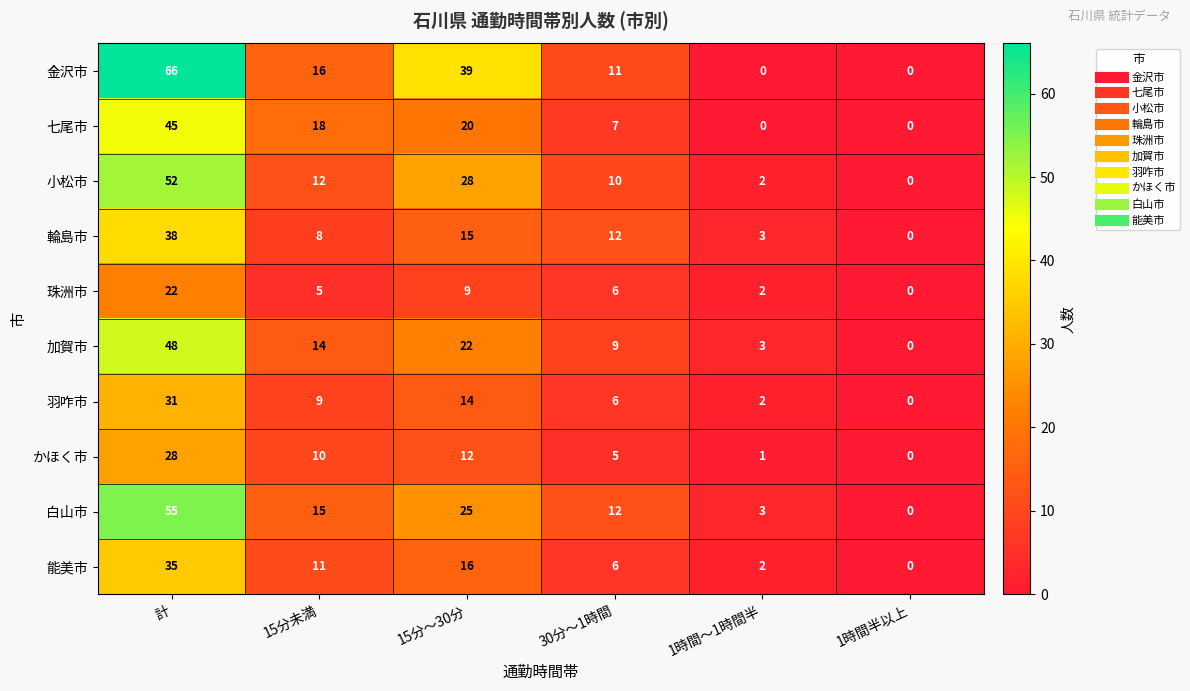

At which category does the chart reach its peak across all series?

計